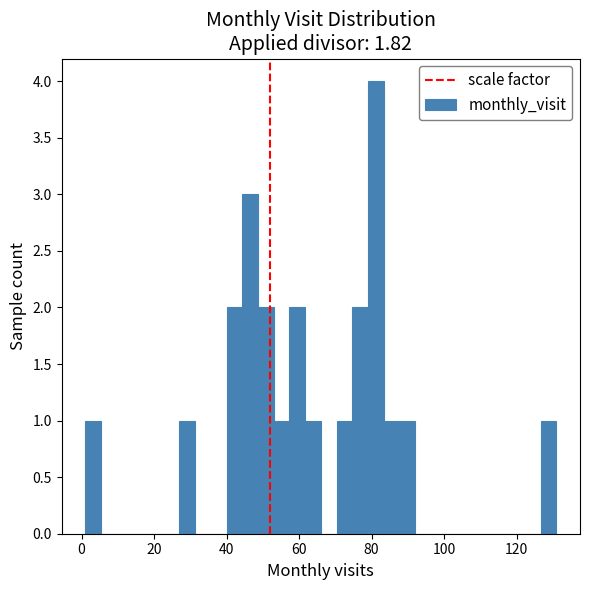

Read against the x-axis, roughly where is the centre of the tallest bar?

82